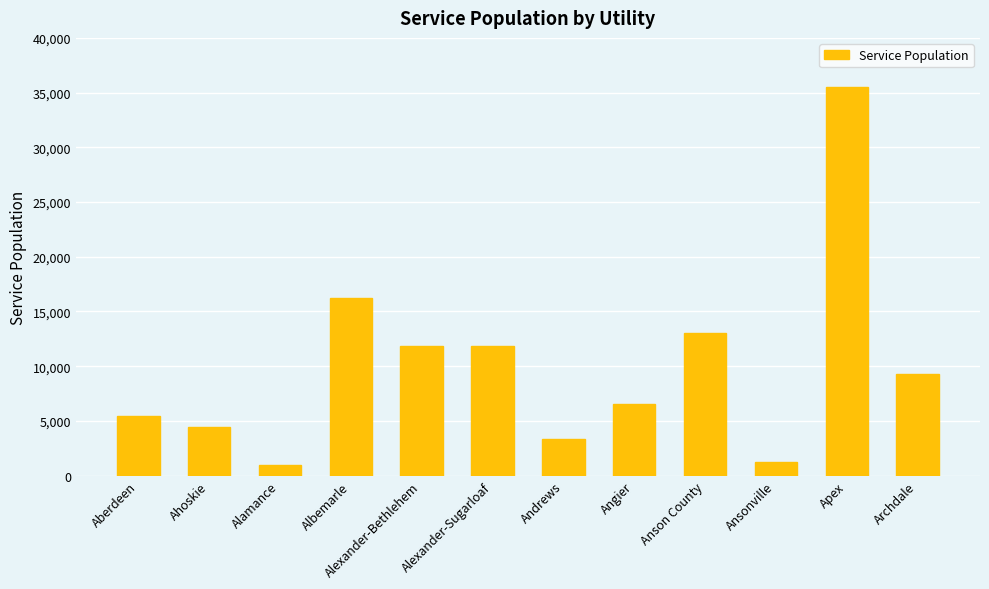

Reading left to right, what are all the values shown in this chart?

5455	4479	950	16191	11835	11835	3315	6548	13000	1262	35507	9300